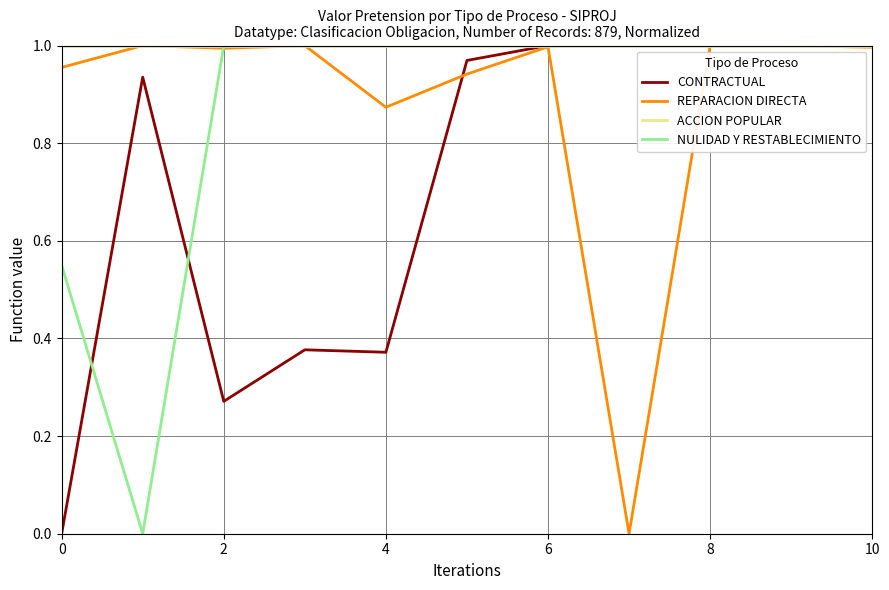

Which series has the largest total across all categories?

ACCION POPULAR